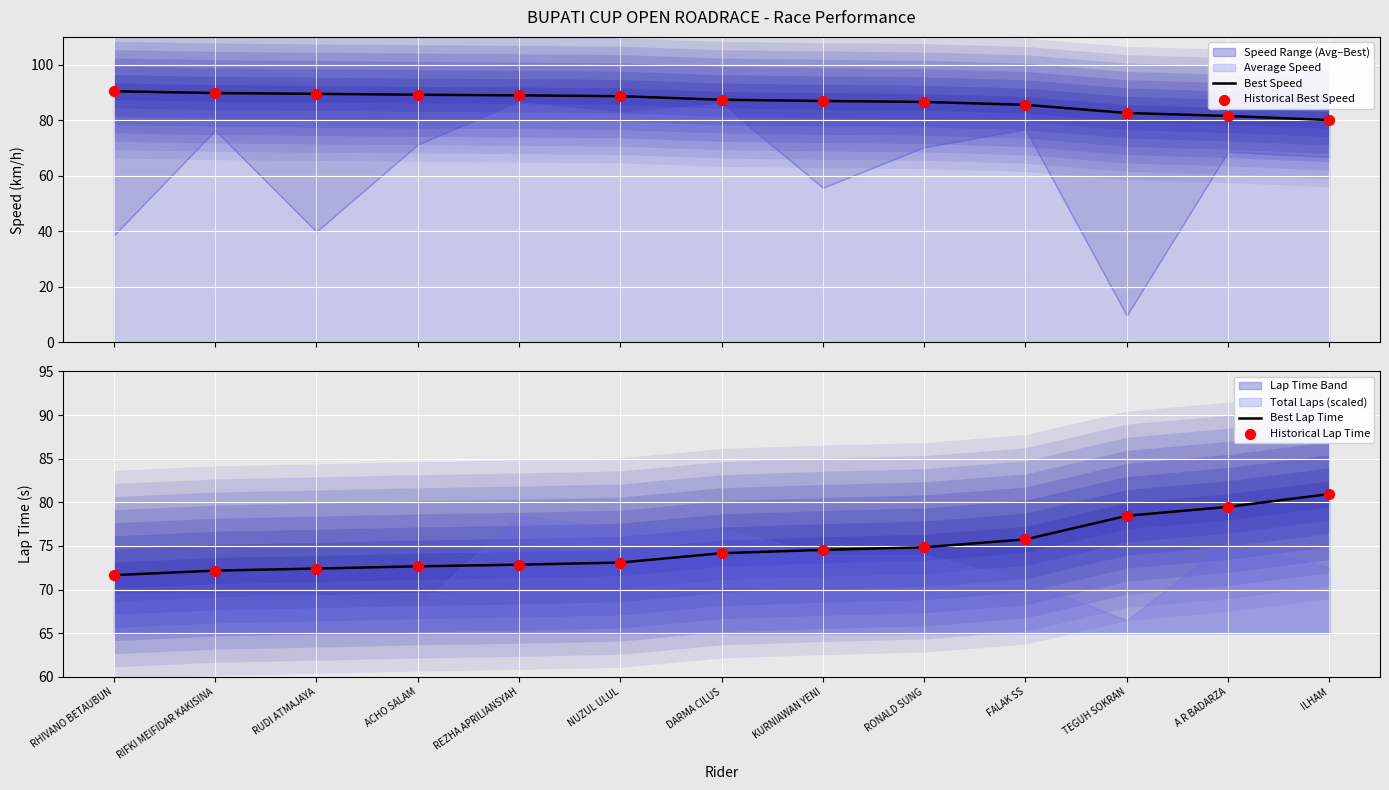

Which series reaches the maximum Y coordinate?

Best Speed